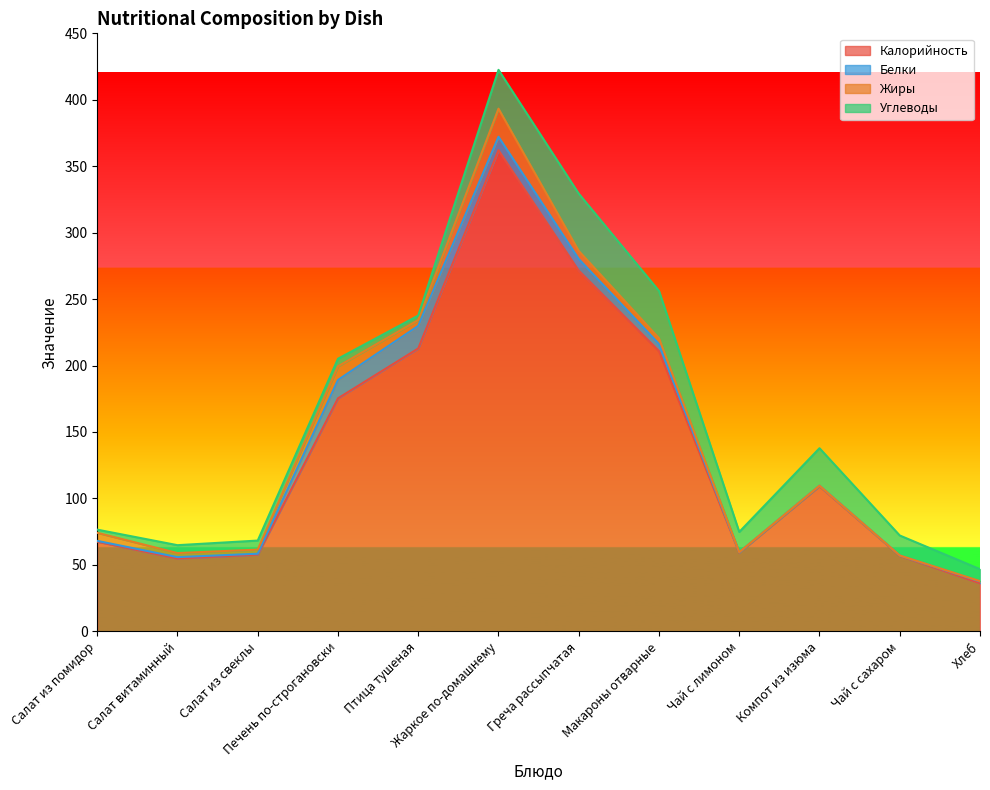

At which category does Калорийность reach its first local peak?

Жаркое по-домашнему